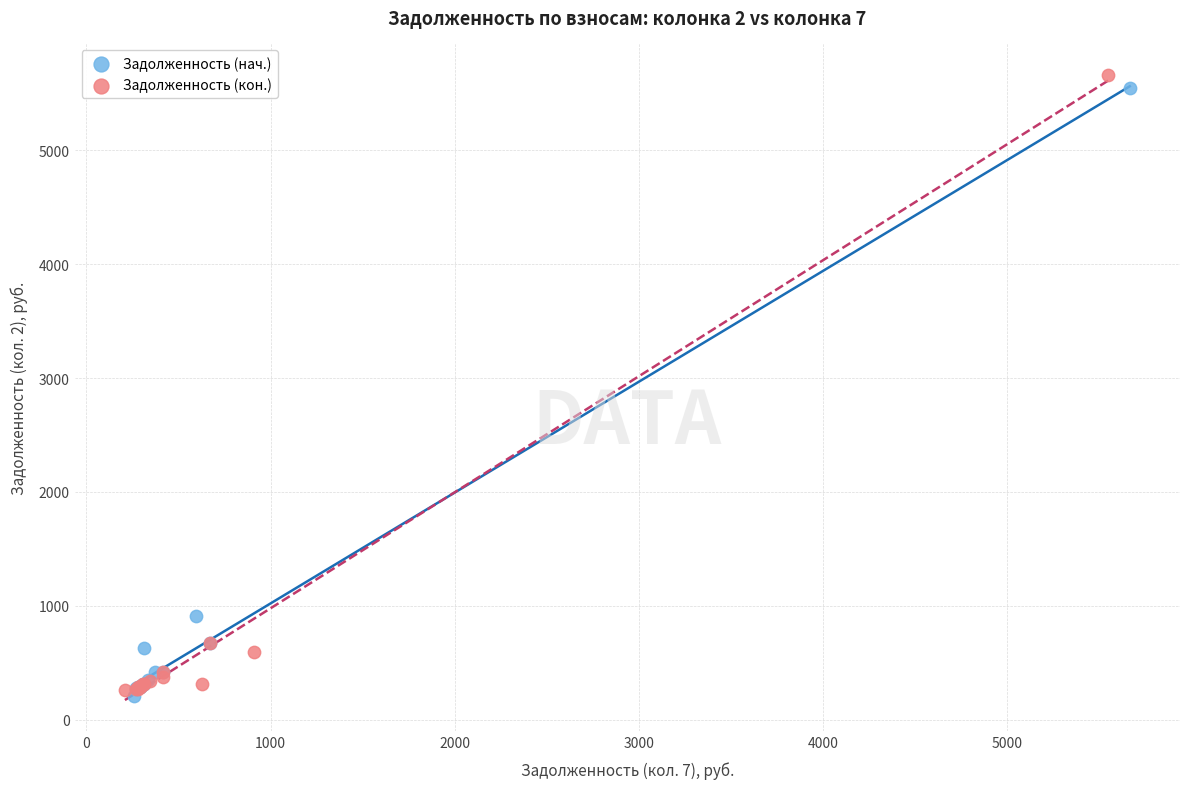

Which series has the largest Y range (max minus min)?

Задолженность (кон.)